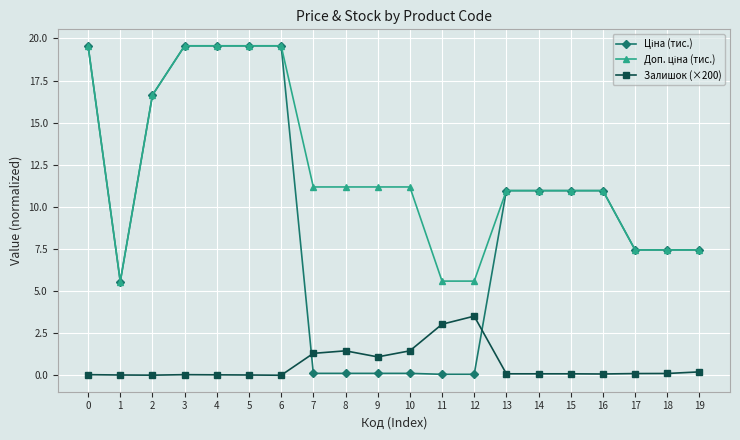

True or false: Ціна (тис.) has more than 1 interior local peaks.

False